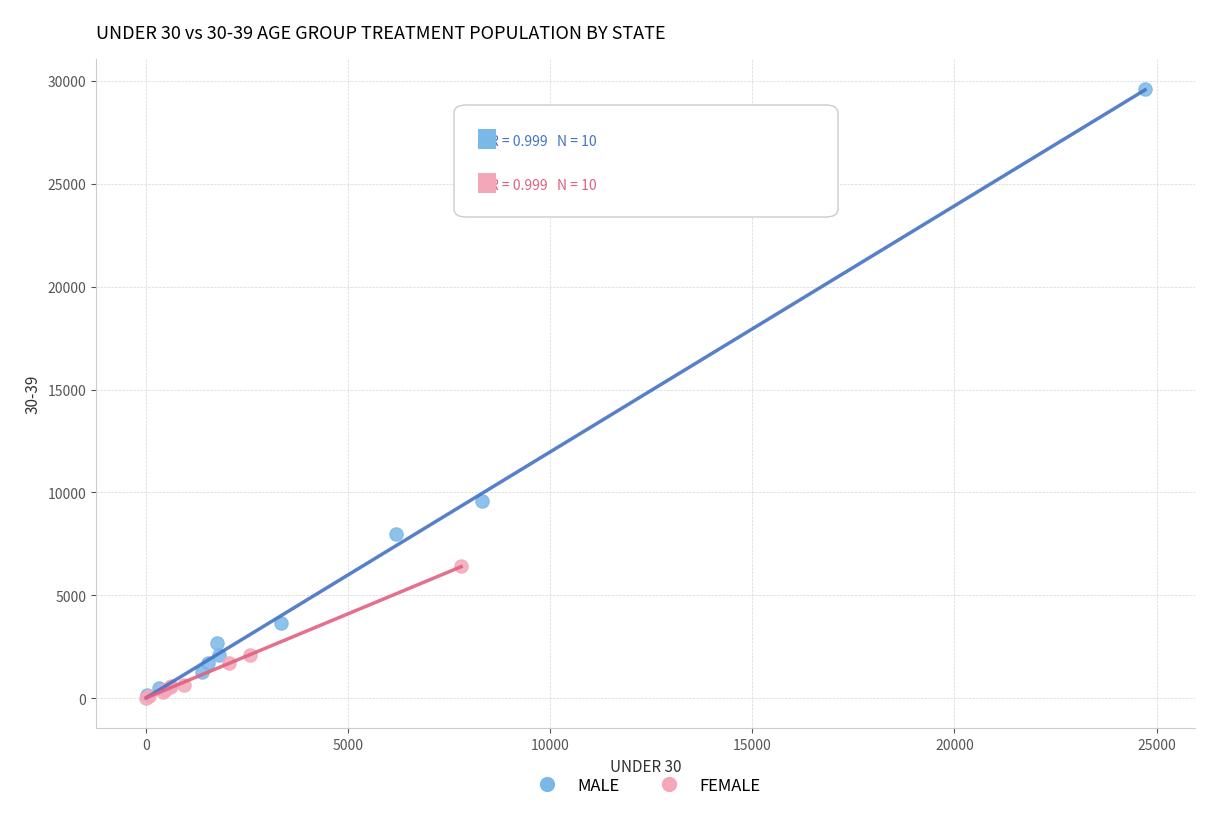

Which series has the widest spread of Y values?

MALE